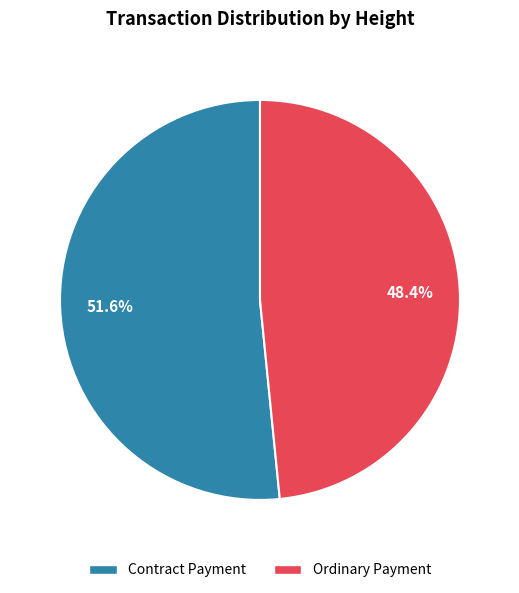

Between Contract Payment and Ordinary Payment, which is larger?

Contract Payment